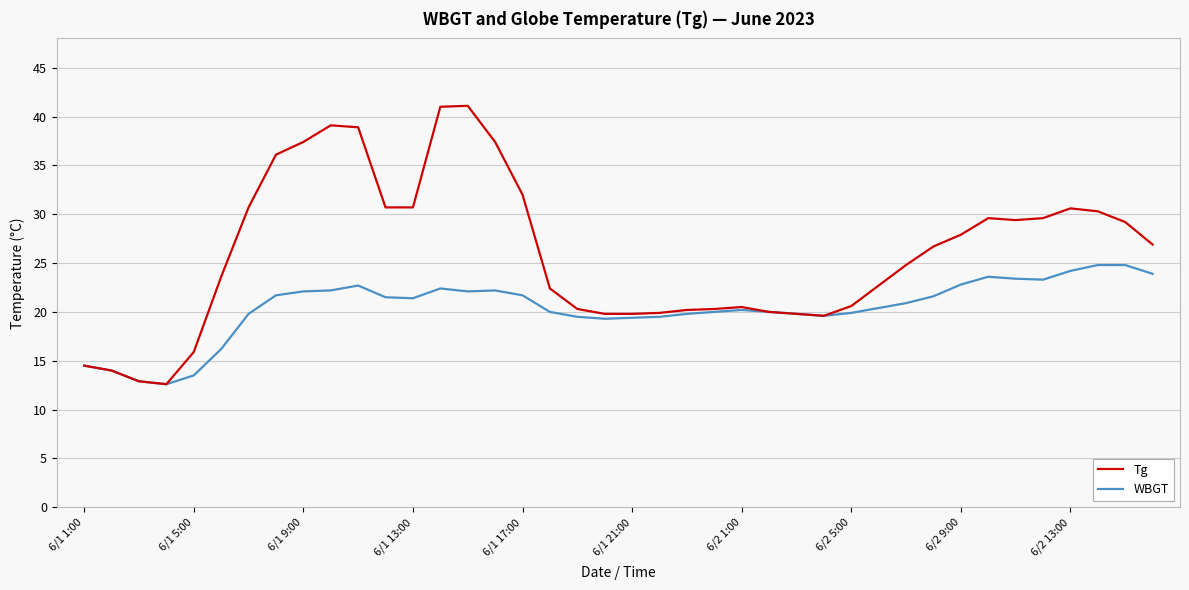

What is the lowest value of the Tg series?

12.6